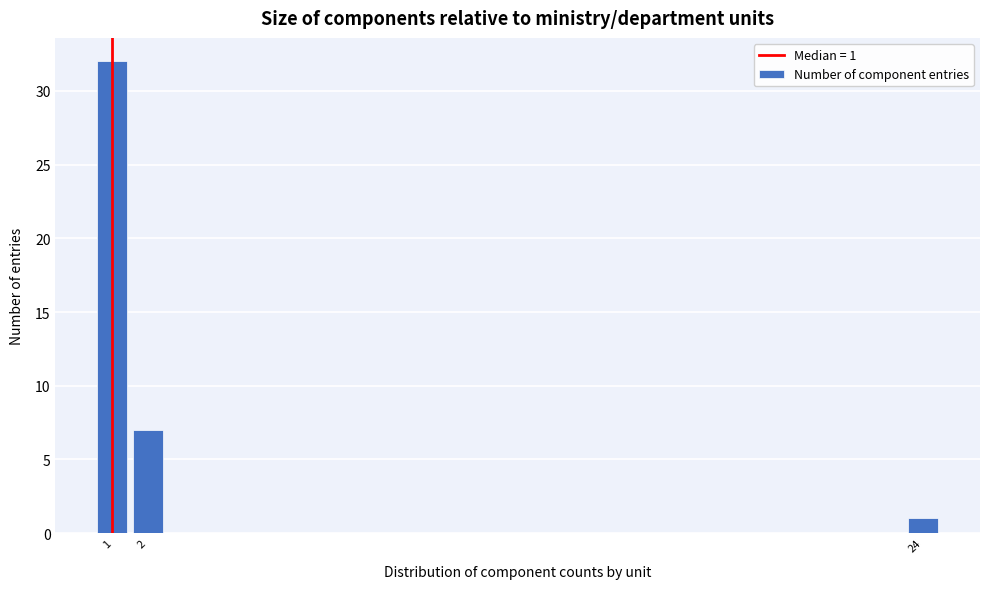

Reading right to left, what are all the values shown in this chart?

1	7	32